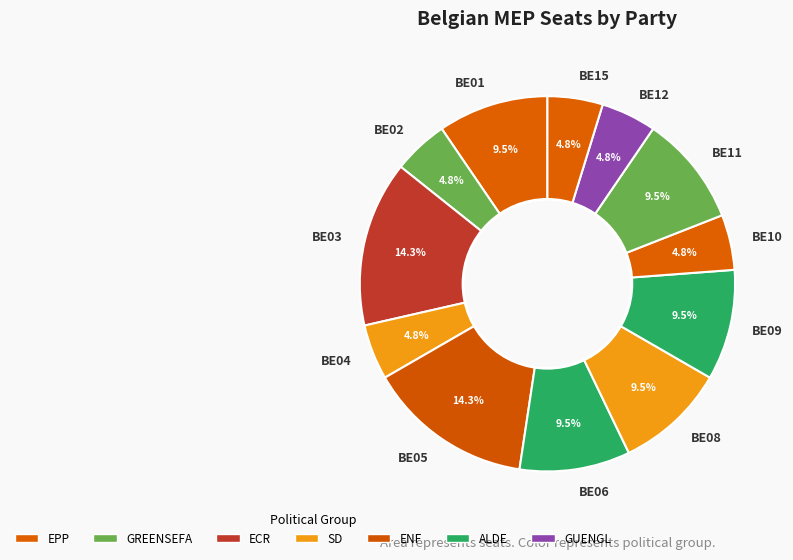

Does any single category account for the majority?

No